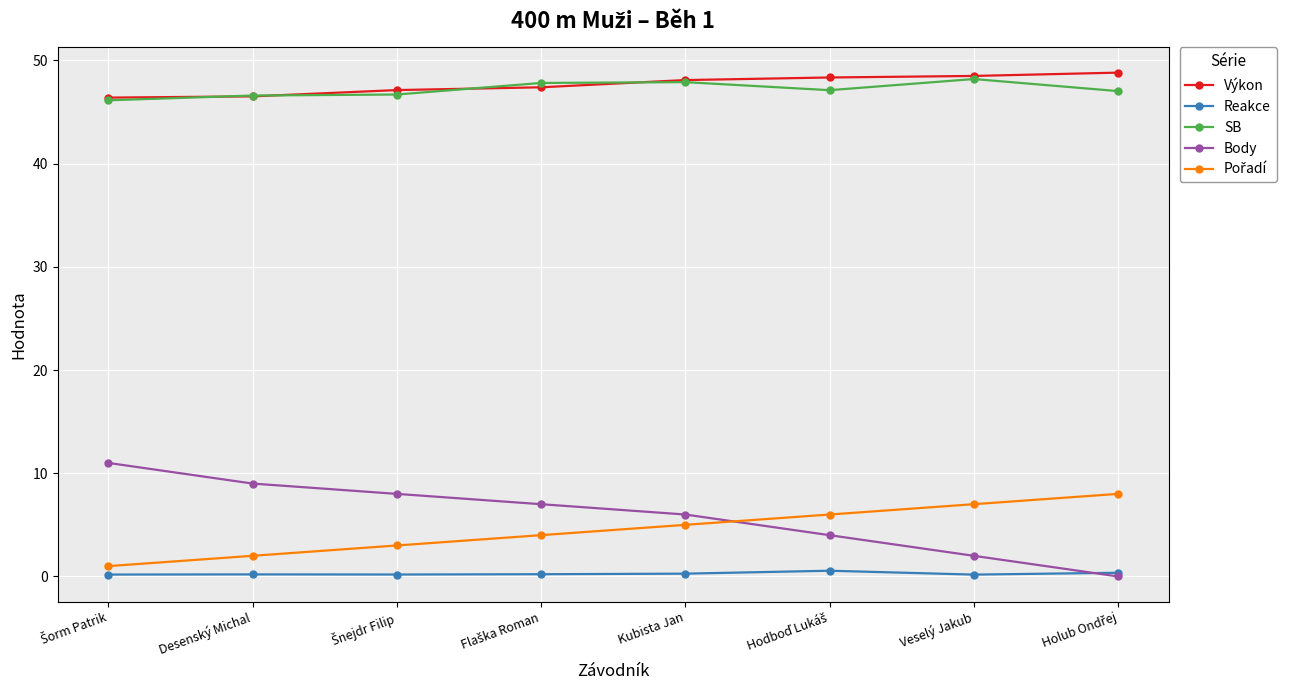

What is the maximum value shown in the chart?

48.8